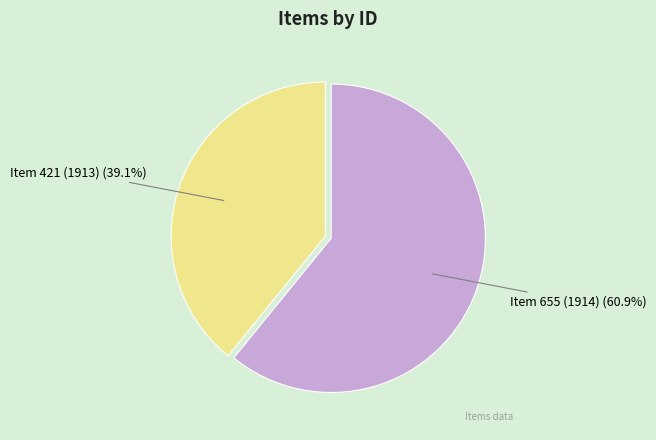

Is there any slice that represents more than half of the pie?

Yes